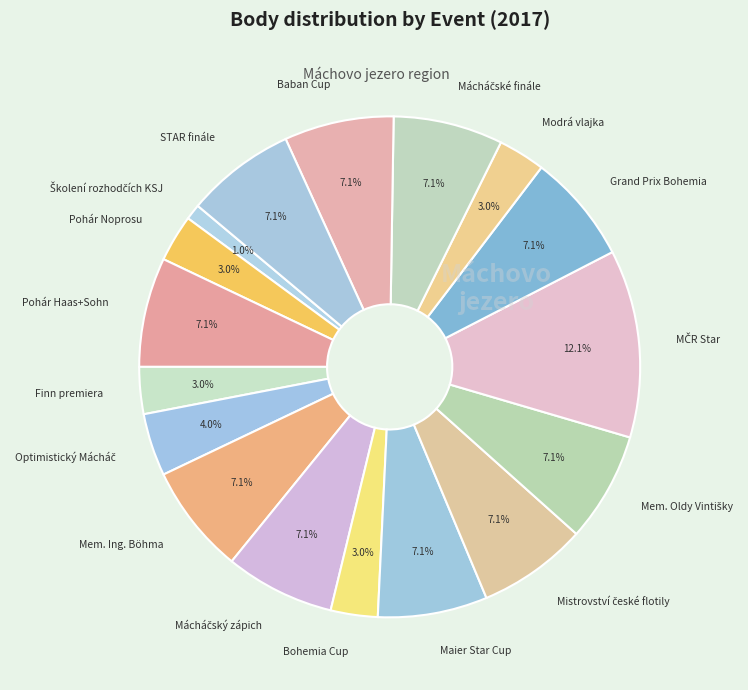

What percentage do STAR finále and Finn premiera together represent?

10.1%